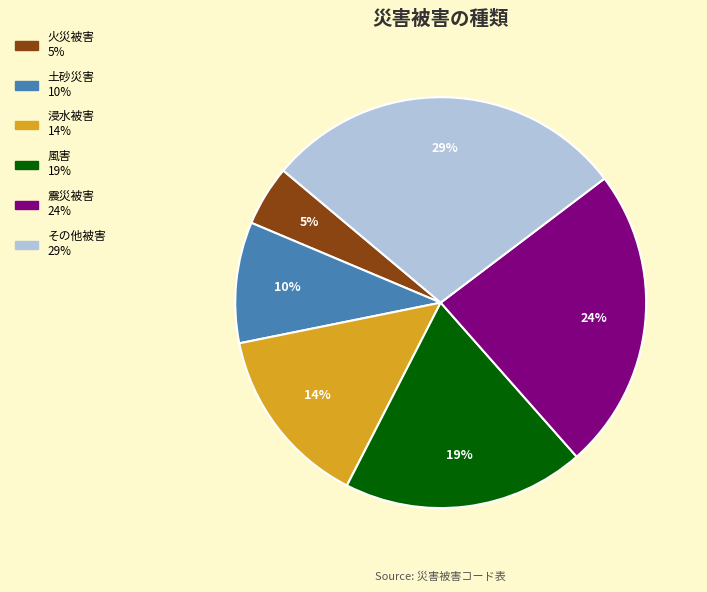

Which has a higher value, 火災被害 or 浸水被害?

浸水被害